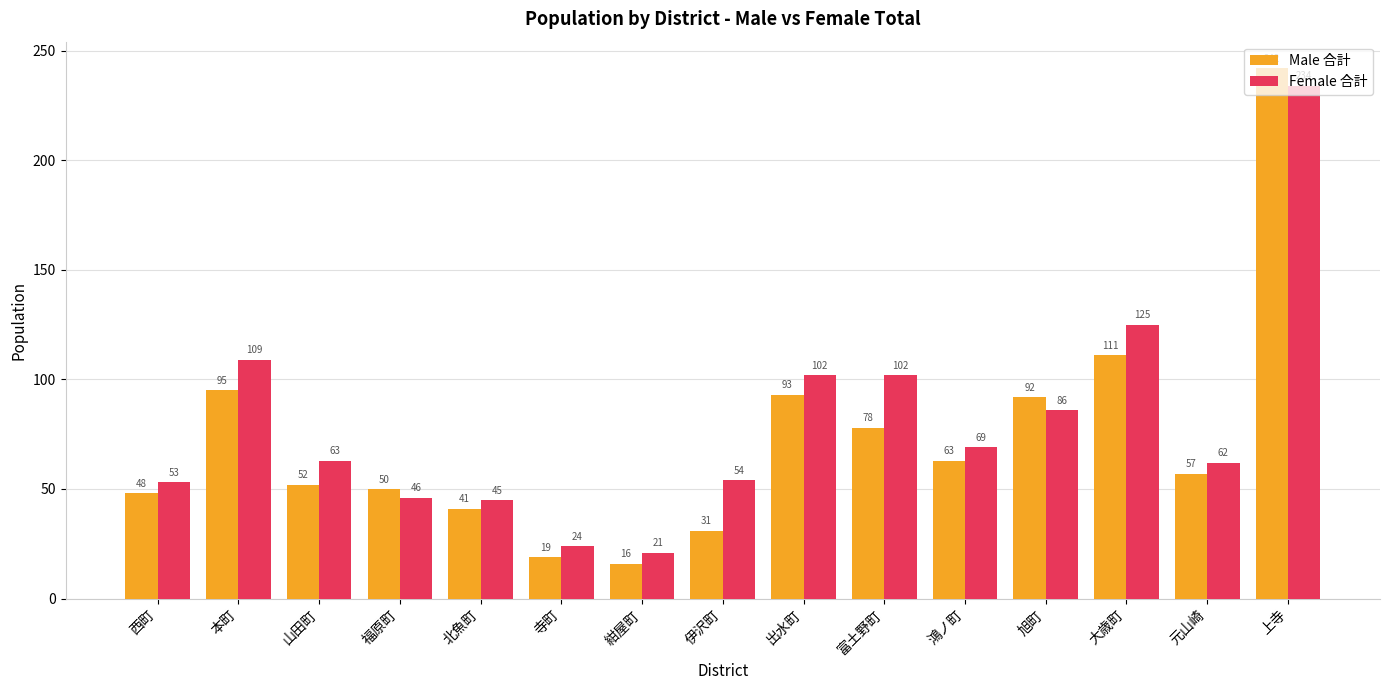

What is the maximum value for Male 合計?

242